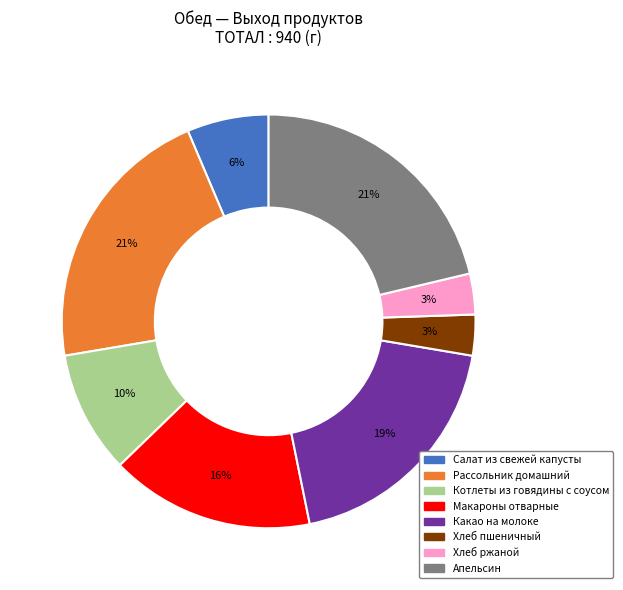

Do Макароны отварные and Рассольник домашний together represent more than half of the pie?

No